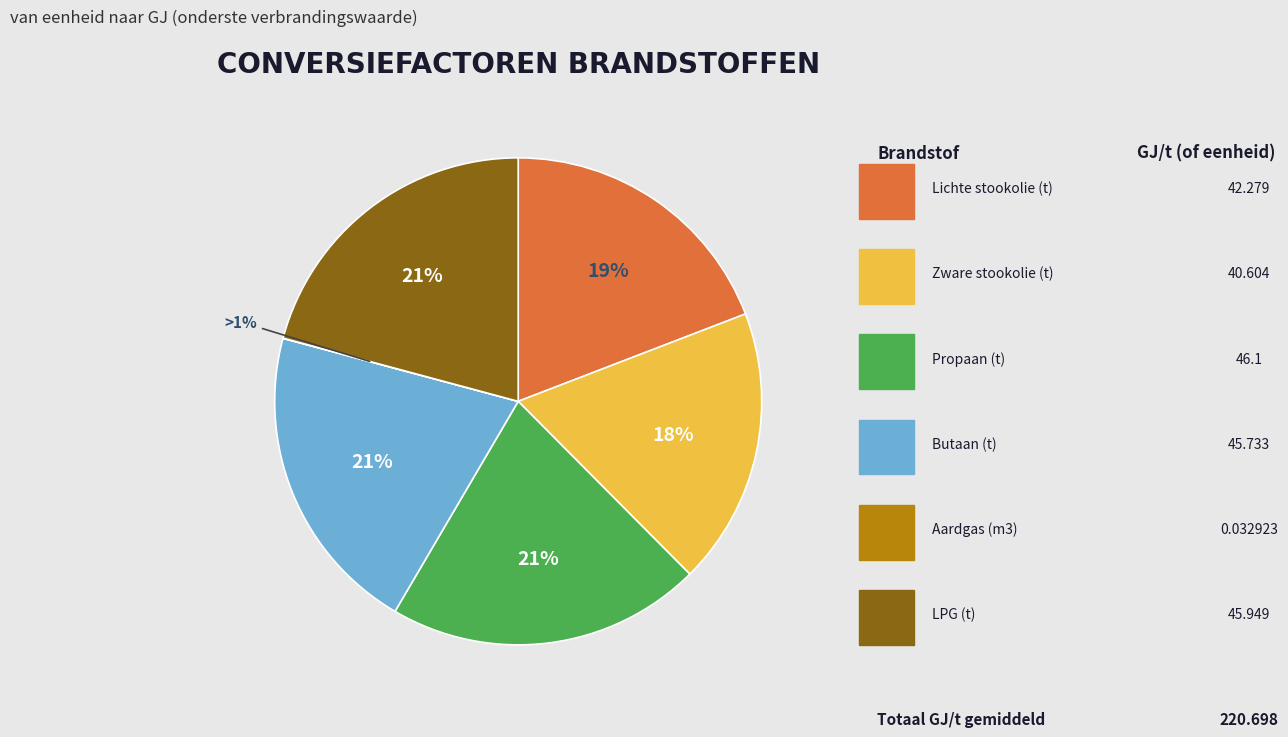

Which category has the biggest portion of the pie?

Propaan (vloeibaar gas, t)